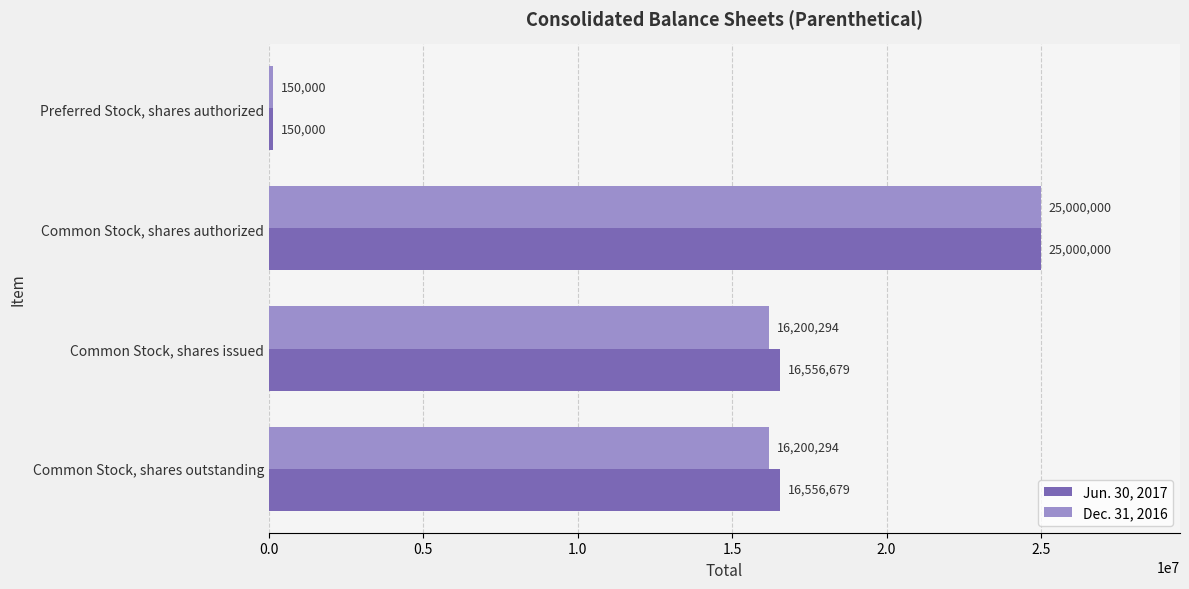

List the series in order of their overall mean, highest first.

Jun. 30, 2017, Dec. 31, 2016